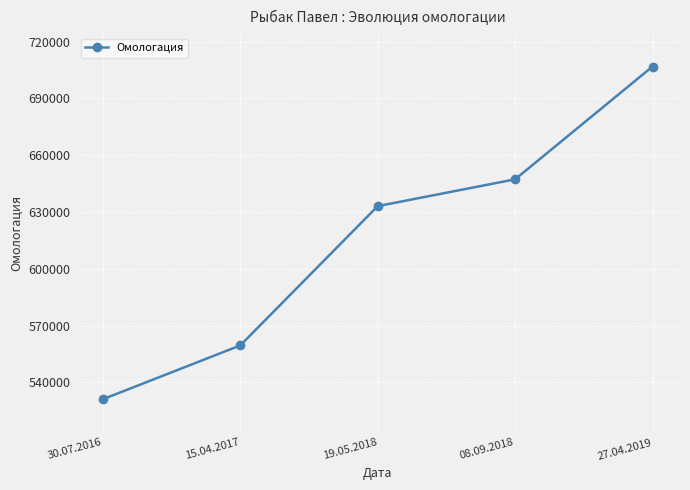

Reading right to left, list all the values displayed in this chart.

27.04.2019=706796	08.09.2018=647229	19.05.2018=633069	15.04.2017=559506	30.07.2016=531088